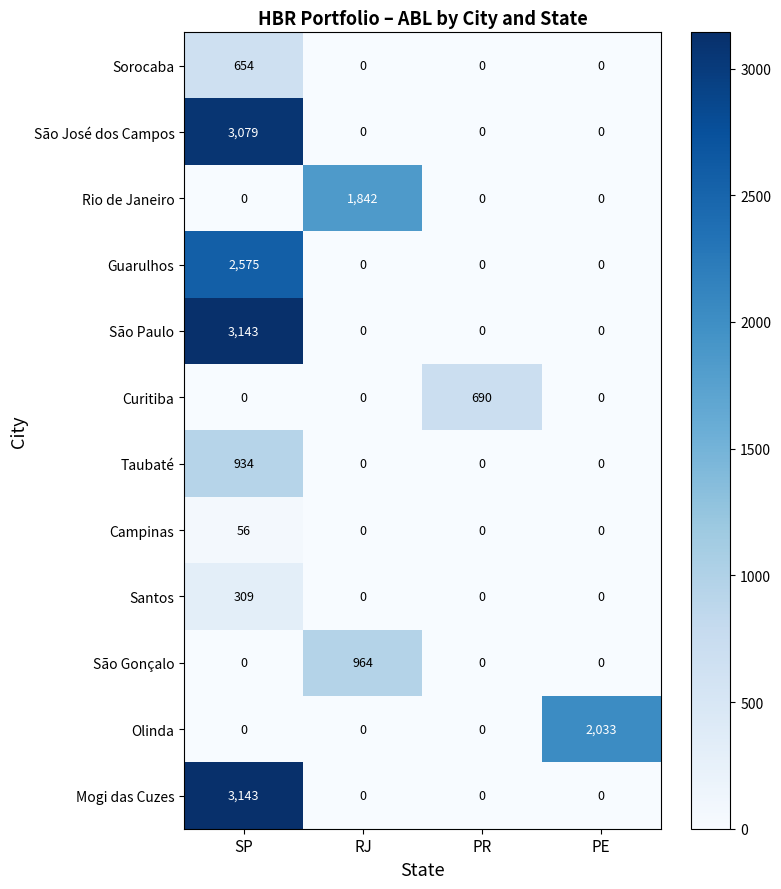

The value of Curitiba at RJ is 434. True or false?

False